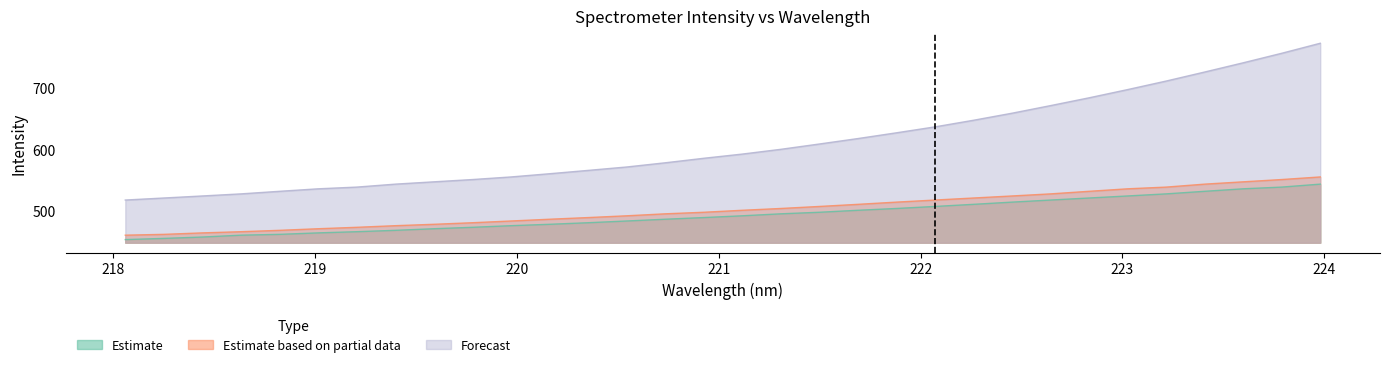

True or false: Forecast and Estimate intersect in this chart.

False